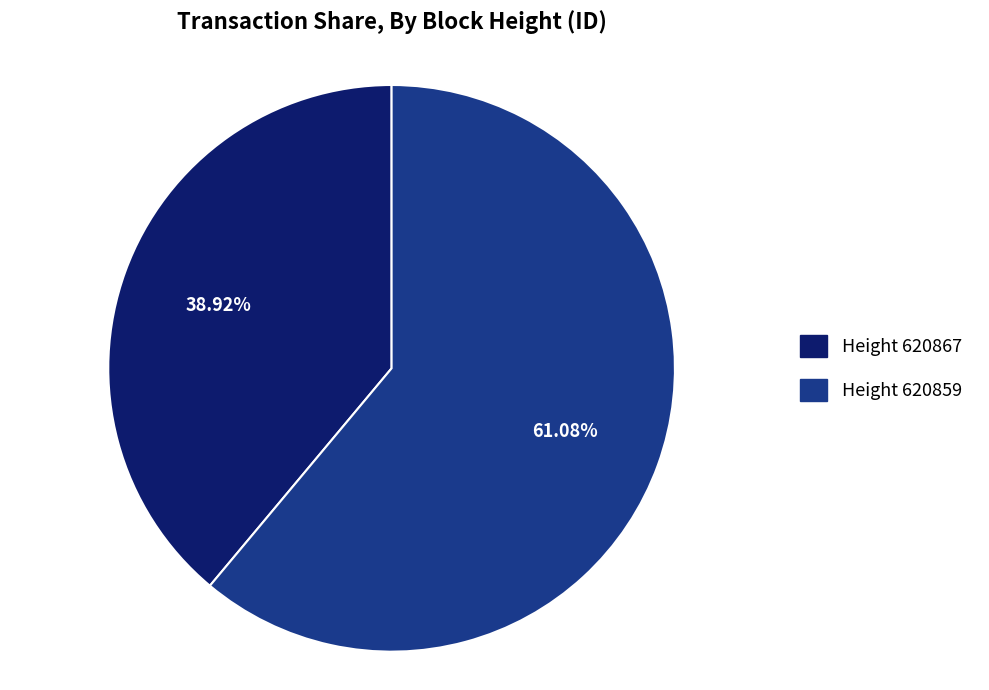

How many slices are in this pie chart?

2